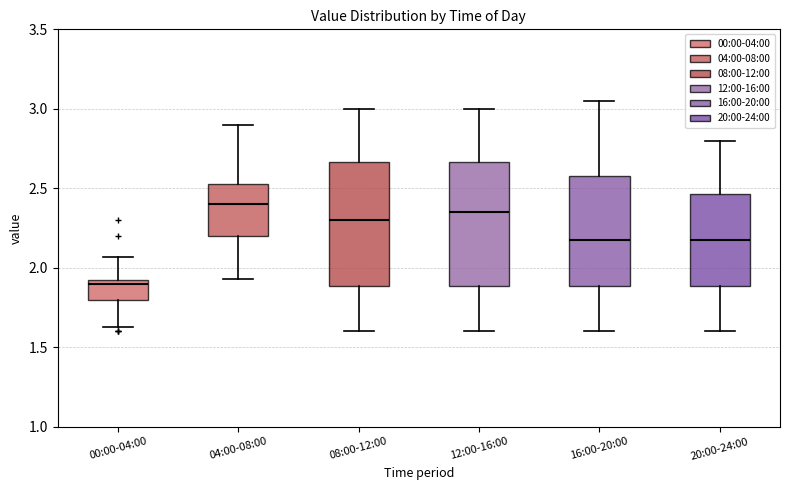

Reading left to right, read every box against the y-axis: the position of its median line, the range the box covers, and the ends of its whiskers. The values are not printed on the chart, so give them approximately, as read against the axis.

00:00-04:00: median 1.90, box 1.80 to 1.95, whiskers 1.65 to 2.05
04:00-08:00: median 2.40, box 2.20 to 2.55, whiskers 1.95 to 2.90
08:00-12:00: median 2.30, box 1.90 to 2.65, whiskers 1.60 to 3.00
12:00-16:00: median 2.35, box 1.90 to 2.65, whiskers 1.60 to 3.00
16:00-20:00: median 2.20, box 1.90 to 2.60, whiskers 1.60 to 3.05
20:00-24:00: median 2.20, box 1.90 to 2.45, whiskers 1.60 to 2.80